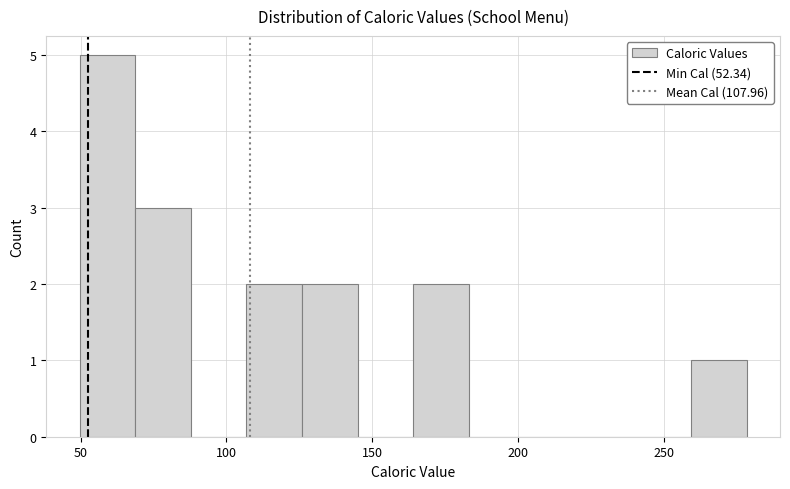

Read against the x-axis, roughly where is the centre of the tallest bar?

60